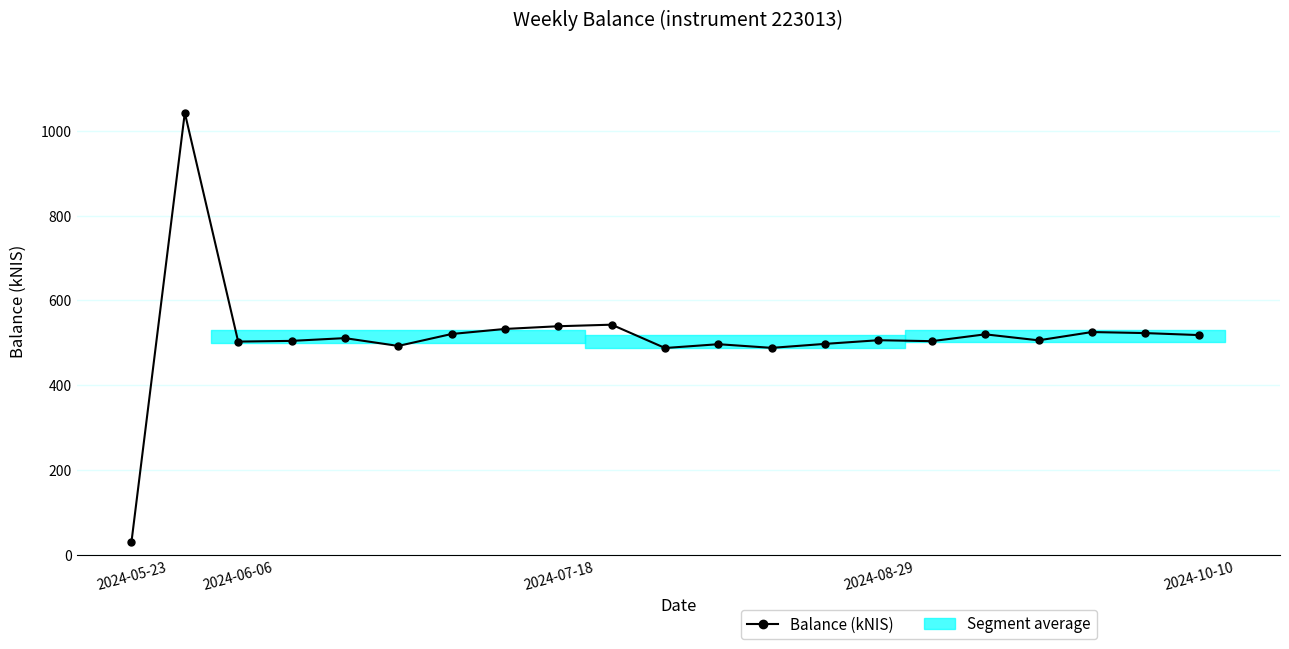

Is it true that the value at 11 is 496.9?

True